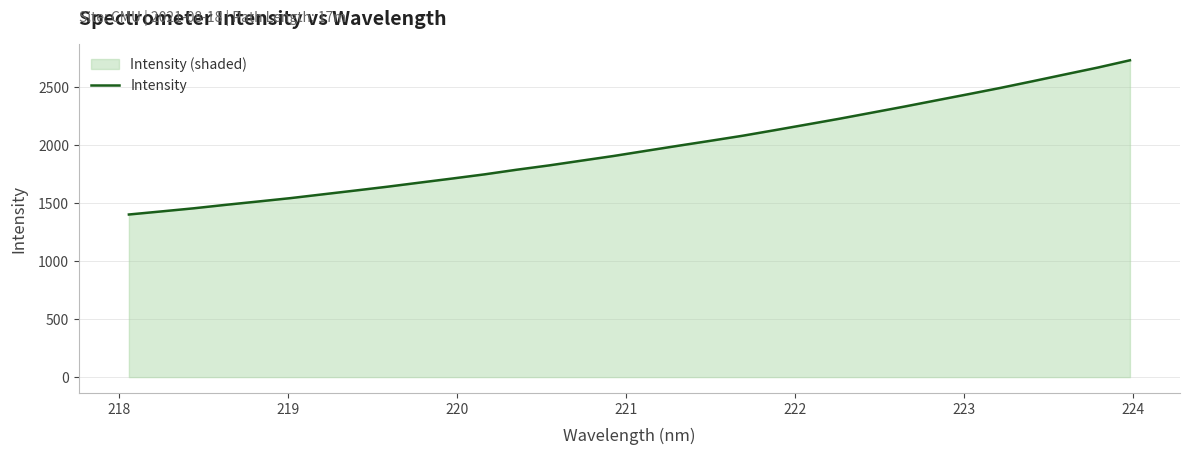

Does the chart have visible grid lines?

Yes